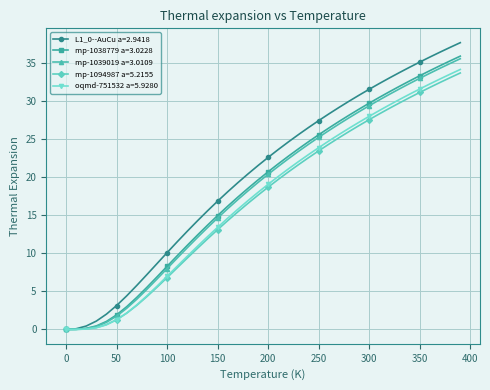

Count the number of categories in the chart.

40